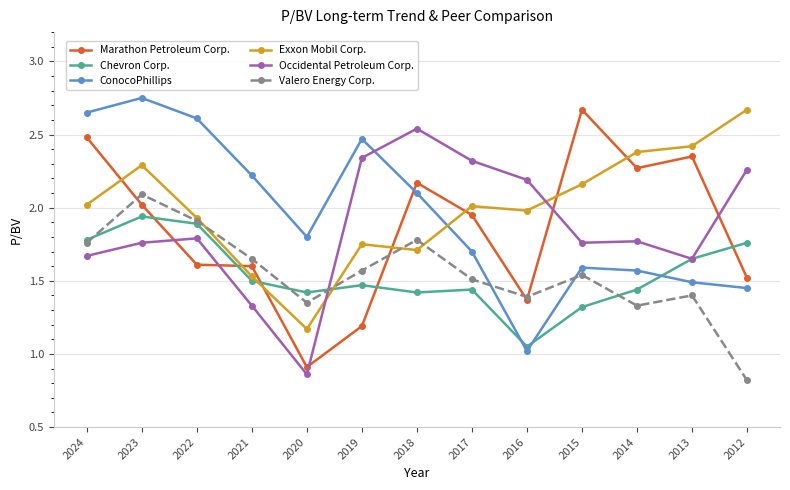

Does the chart display data point markers on the line(s)?

Yes